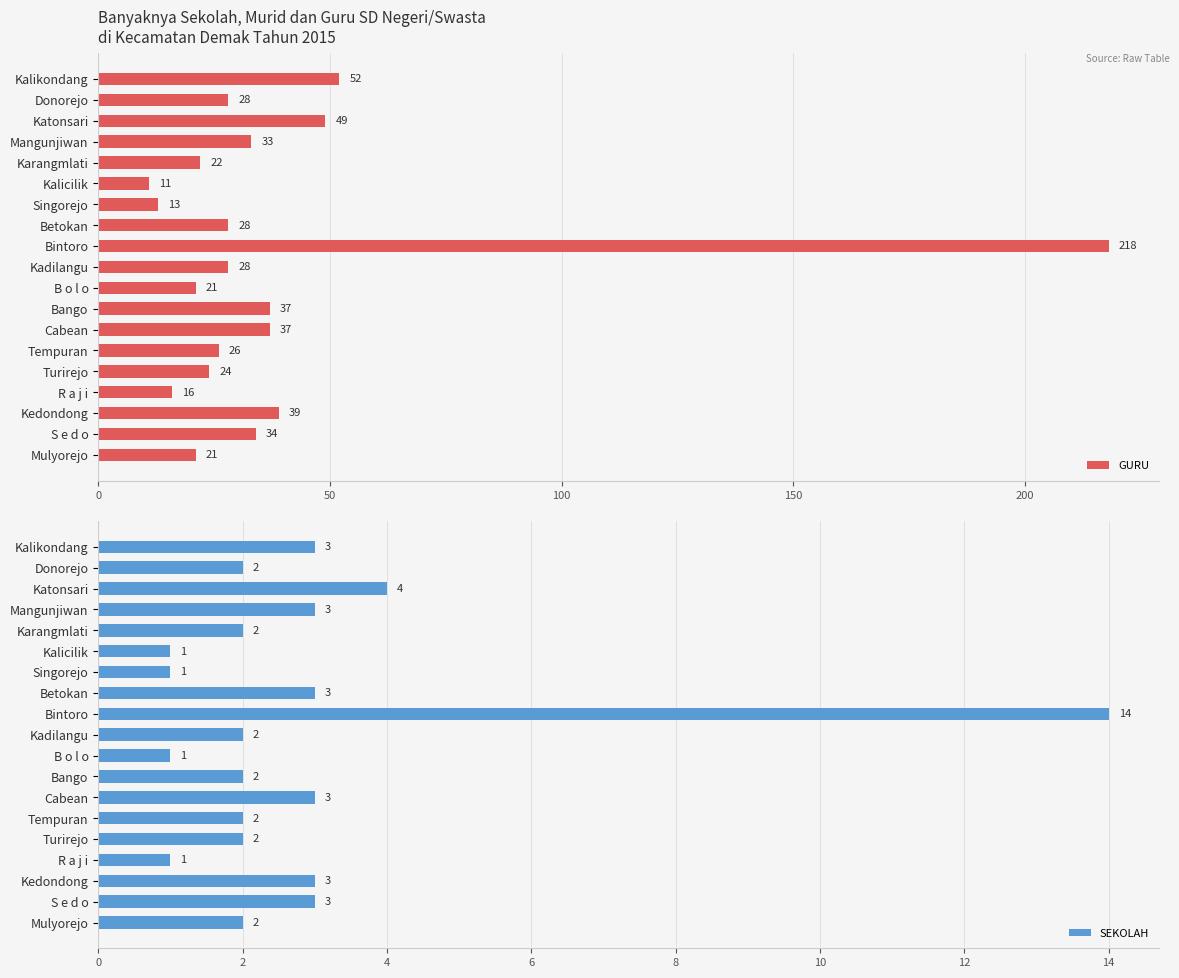

The value of GURU at Tempuran is 26. True or false?

True